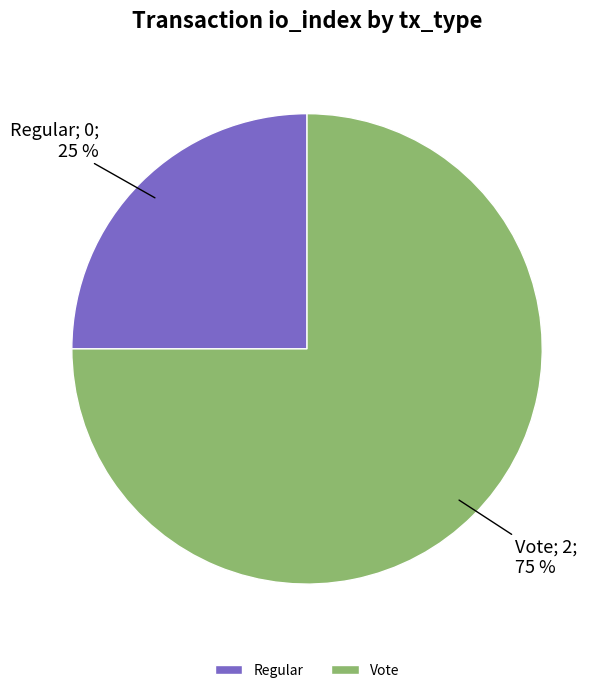

The Regular slice represents 15% of the pie. True or false?

False